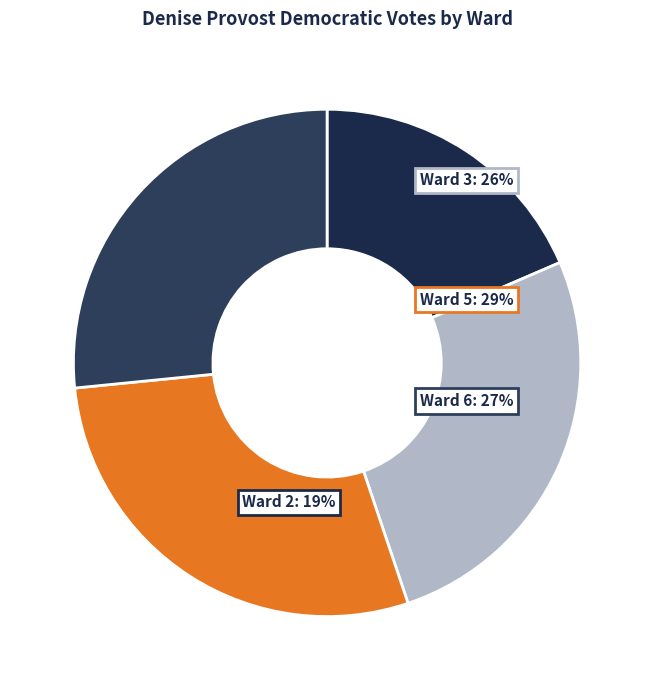

True or false: Ward 2 accounts for 19% of the total.

True